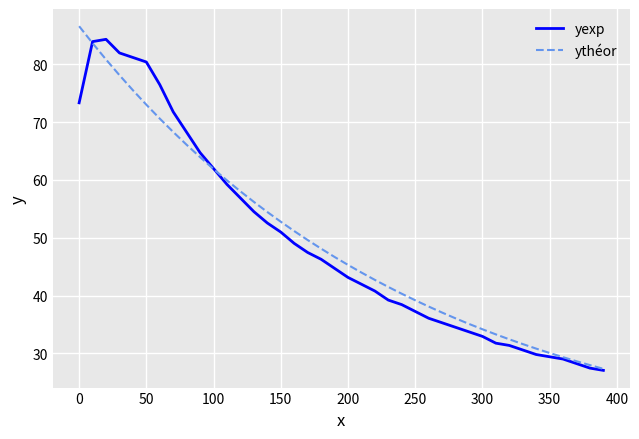

What is the minimum value for ythéor?

27.3